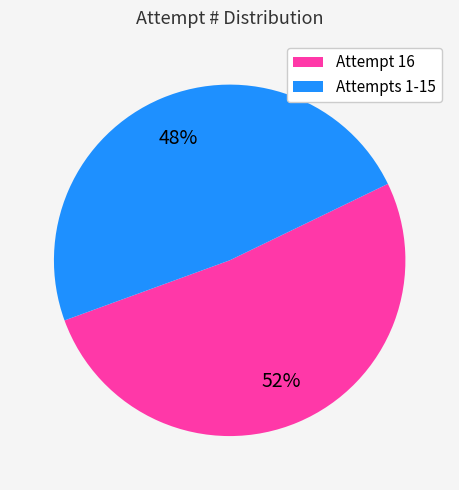

What percentage is the Attempts 1-15 slice, to the nearest percent?

48%